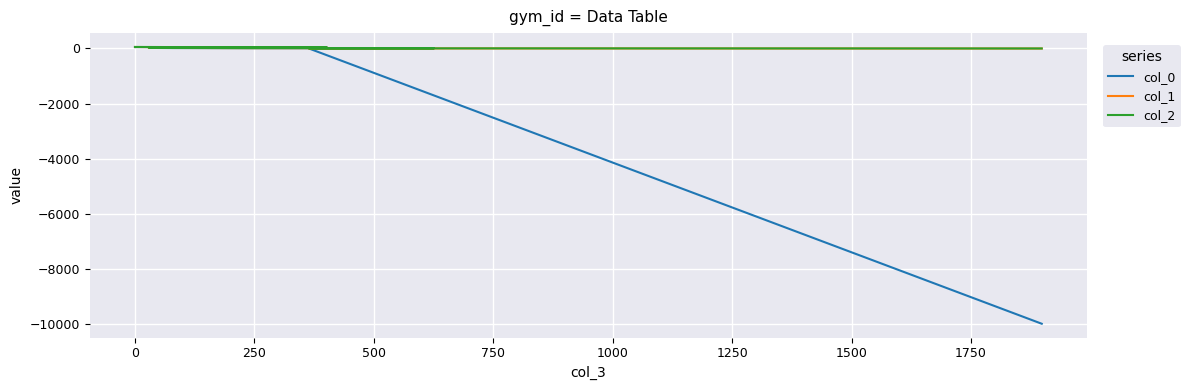

Which series has the largest total across all categories?

col_2